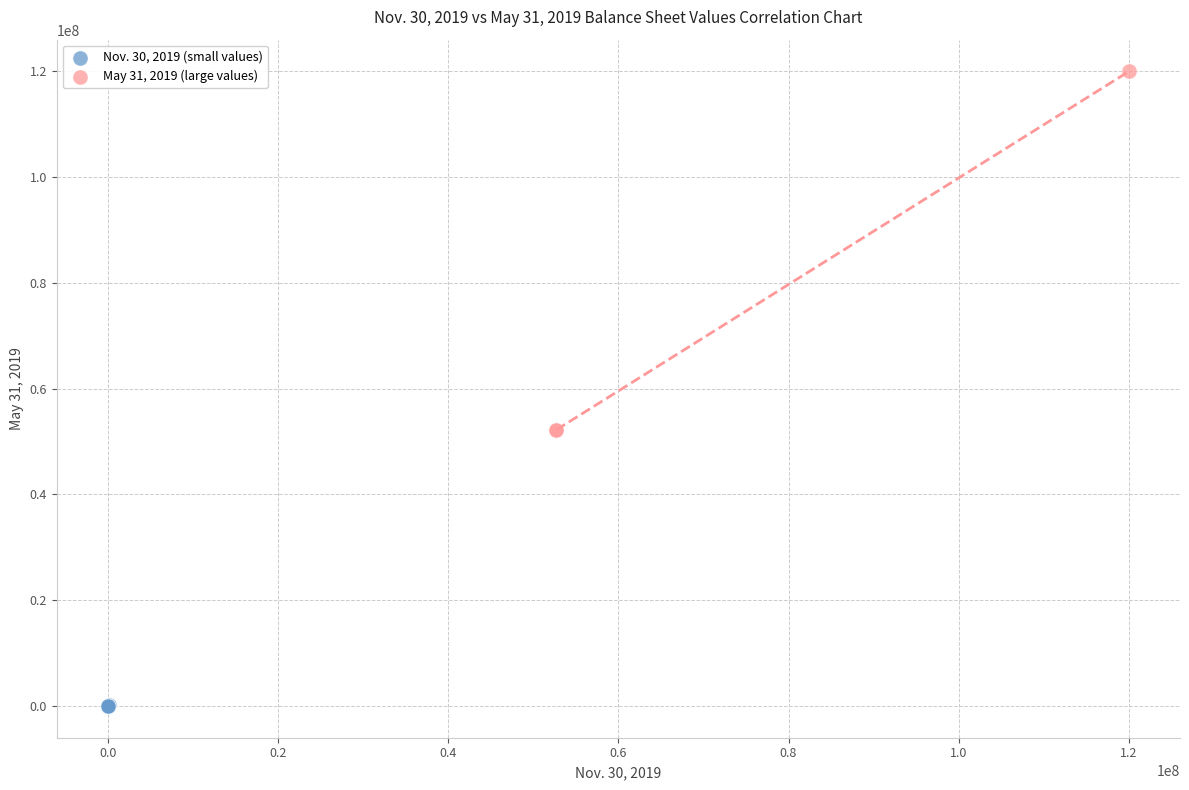

Which series contains the highest Y value?

May 31, 2019 (large values)